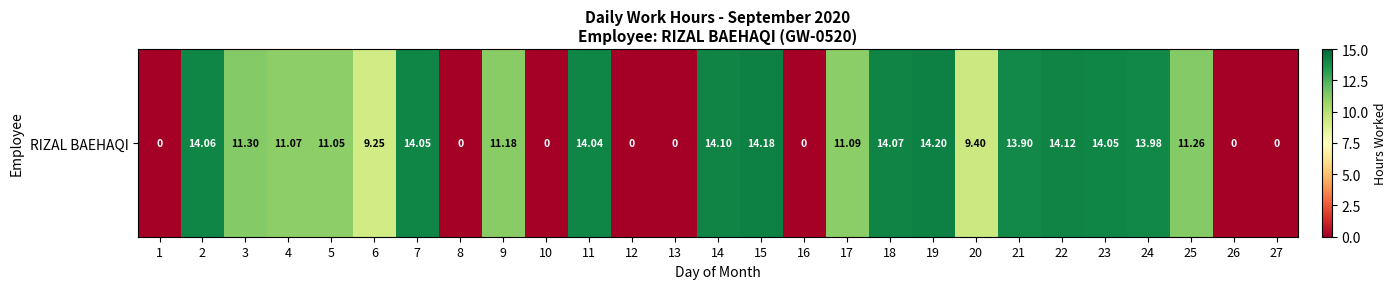

Reading right to left, what are all the values shown in this chart?

0.0	0.0	11.3	14.0	14.1	14.1	13.9	9.4	14.2	14.1	11.1	0.0	14.2	14.1	0.0	0.0	14.0	0.0	11.2	0.0	14.1	9.2	11.1	11.1	11.3	14.1	0.0